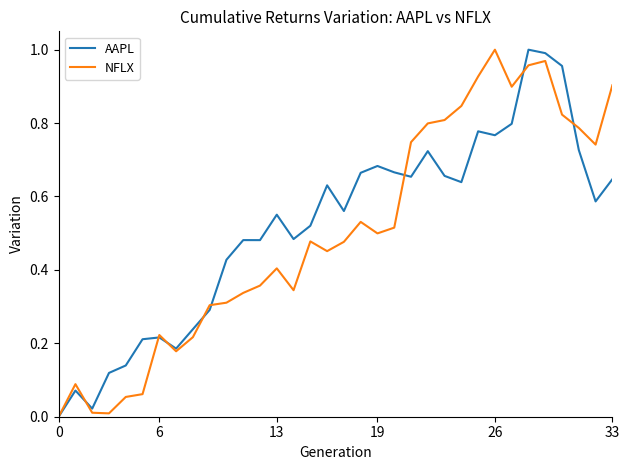

True or false: NFLX has more than 0 interior local peaks.

True